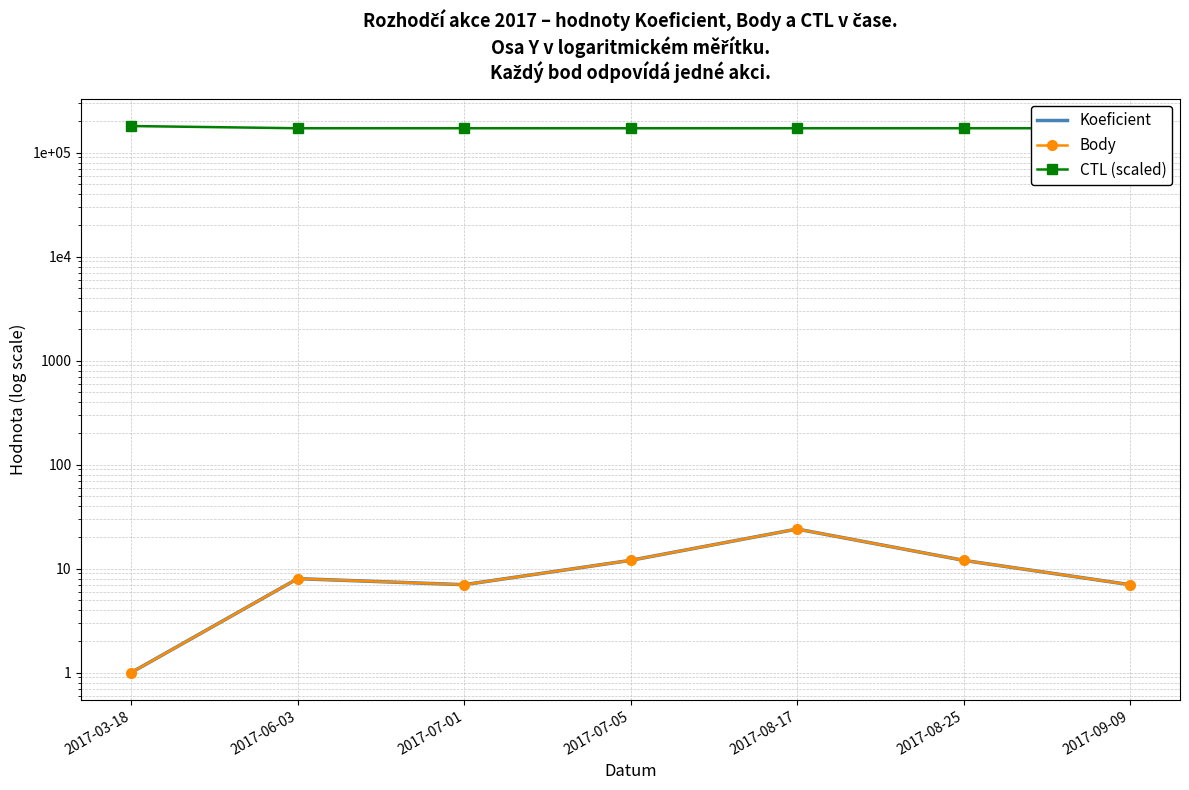

Is the value of Body at 2017-08-17 greater than the value of CTL (scaled) at 2017-03-18?

No